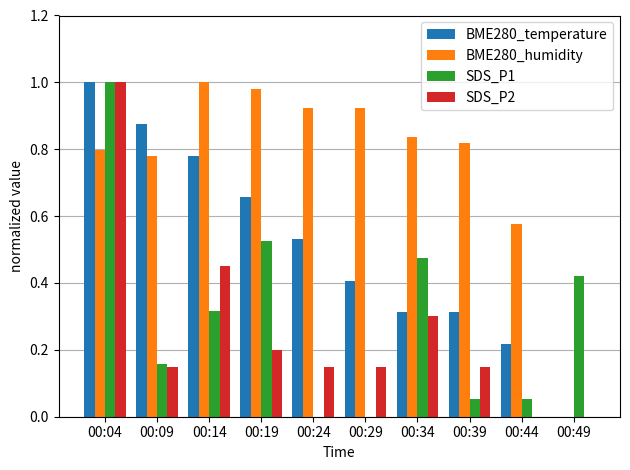

Which series changed the most between 00:04 and 00:29?

SDS_P1